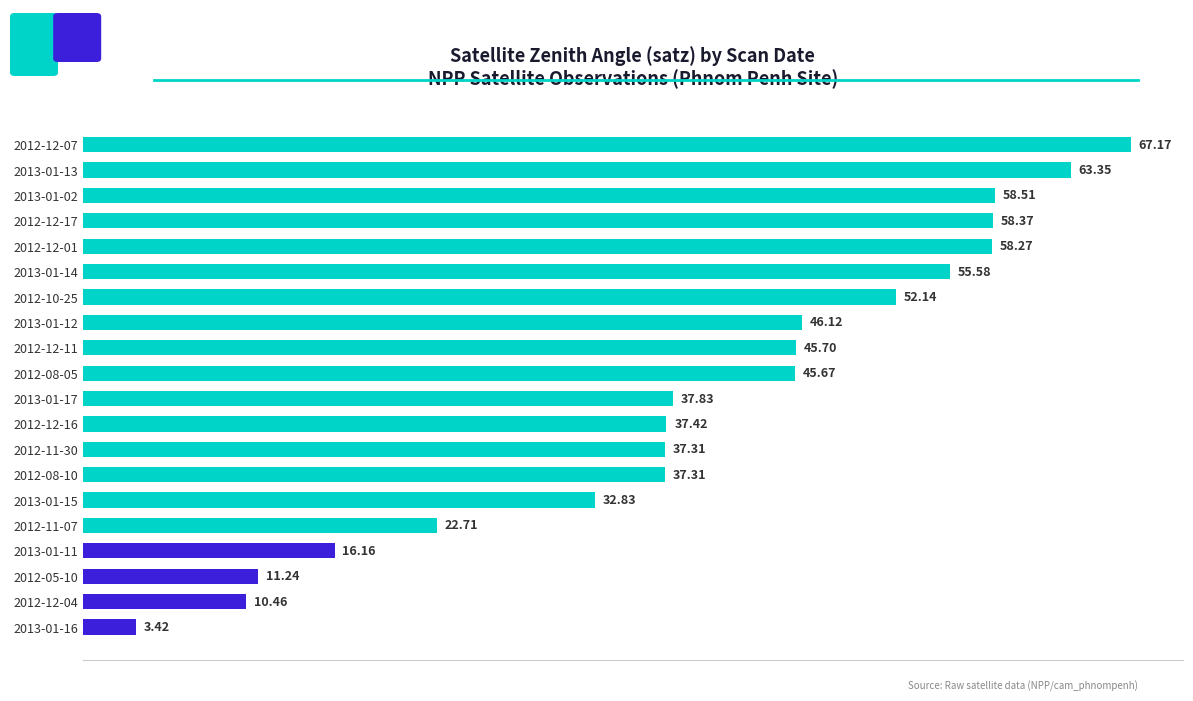

How many values are below 45?

10